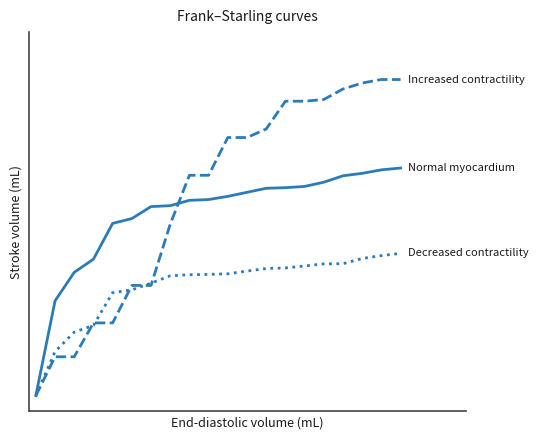

Reading right to left, list all the values displayed in this chart.

Increased contractility: 1.0	1.0	1.0	1.0	0.9	0.9	0.9	0.8	0.8	0.8	0.7	0.7	0.5	0.3	0.3	0.2	0.2	0.1	0.1	0.0
Normal myocardium: 0.7	0.7	0.7	0.7	0.7	0.7	0.7	0.7	0.6	0.6	0.6	0.6	0.6	0.6	0.6	0.5	0.4	0.4	0.3	0.0
Decreased contractility: 0.5	0.4	0.4	0.4	0.4	0.4	0.4	0.4	0.4	0.4	0.4	0.4	0.4	0.4	0.3	0.3	0.2	0.2	0.1	0.0